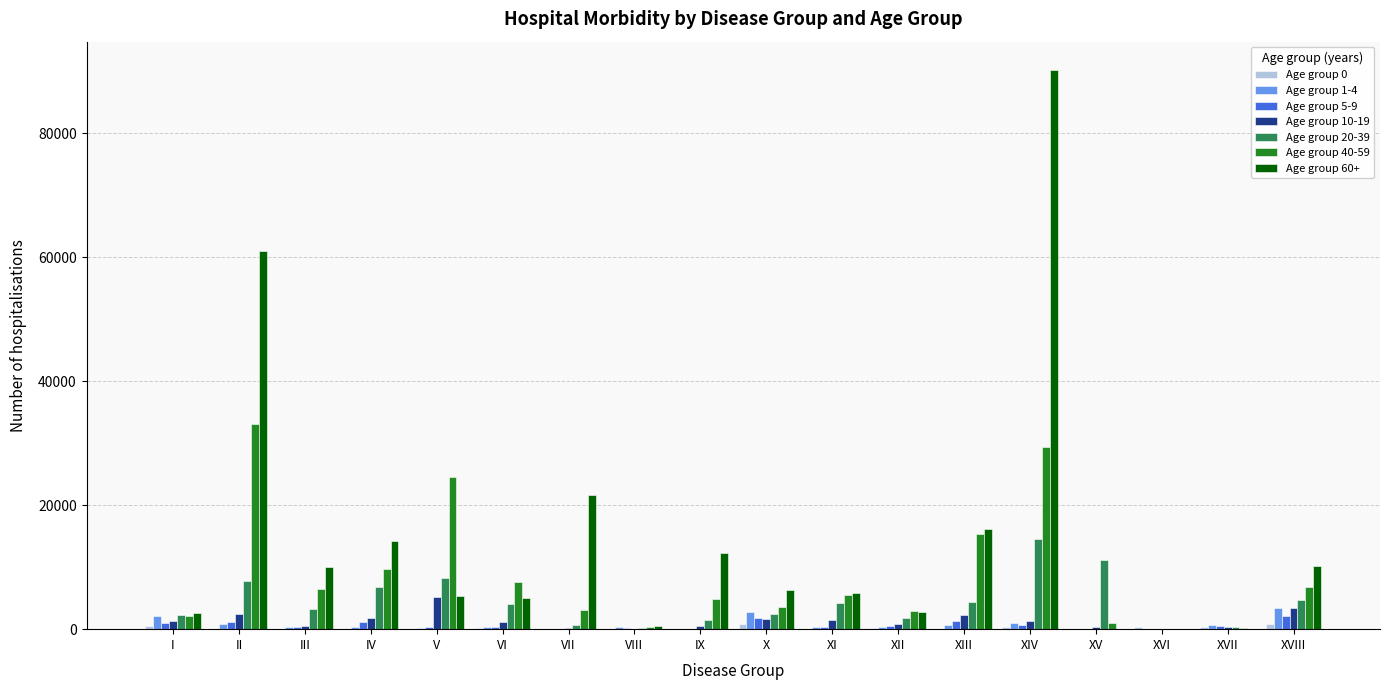

What is the maximum value shown in the chart?

90254